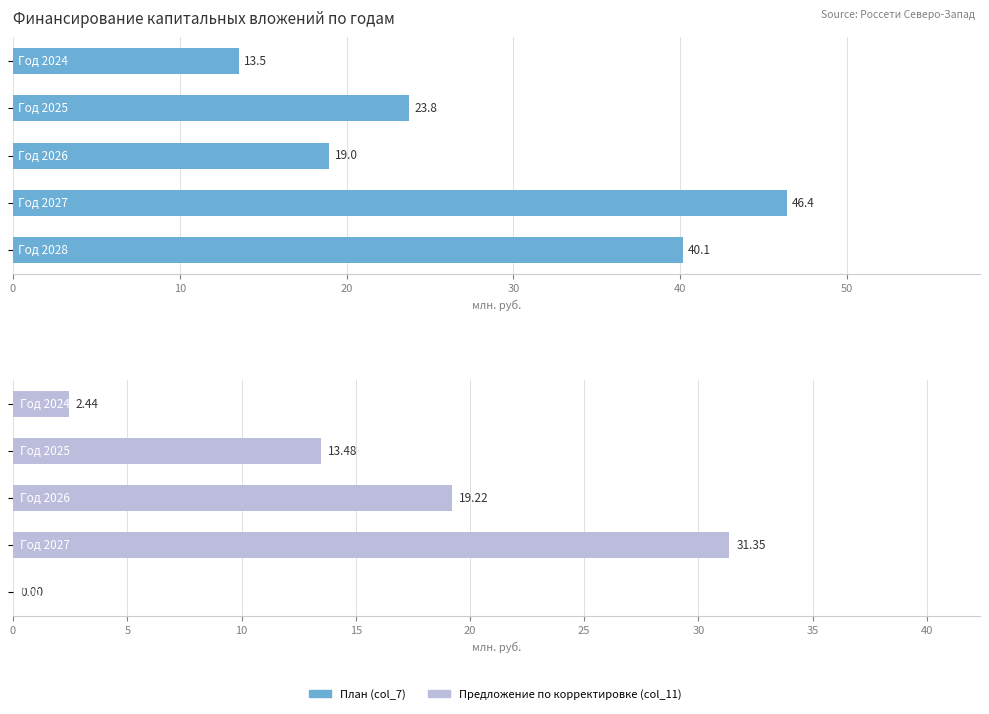

Reading left to right, extract all data points from this chart.

План (col_7): 40.1	46.4	19.0	23.8	13.5
Предложение по корректировке (col_11): 0.0	31.4	19.2	13.5	2.4